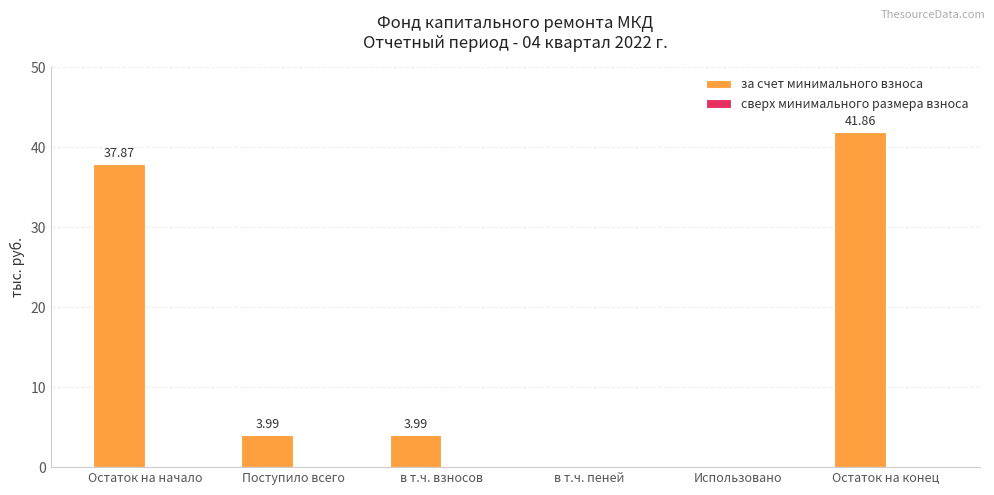

At which label does the data first exceed 3?

Остаток на начало